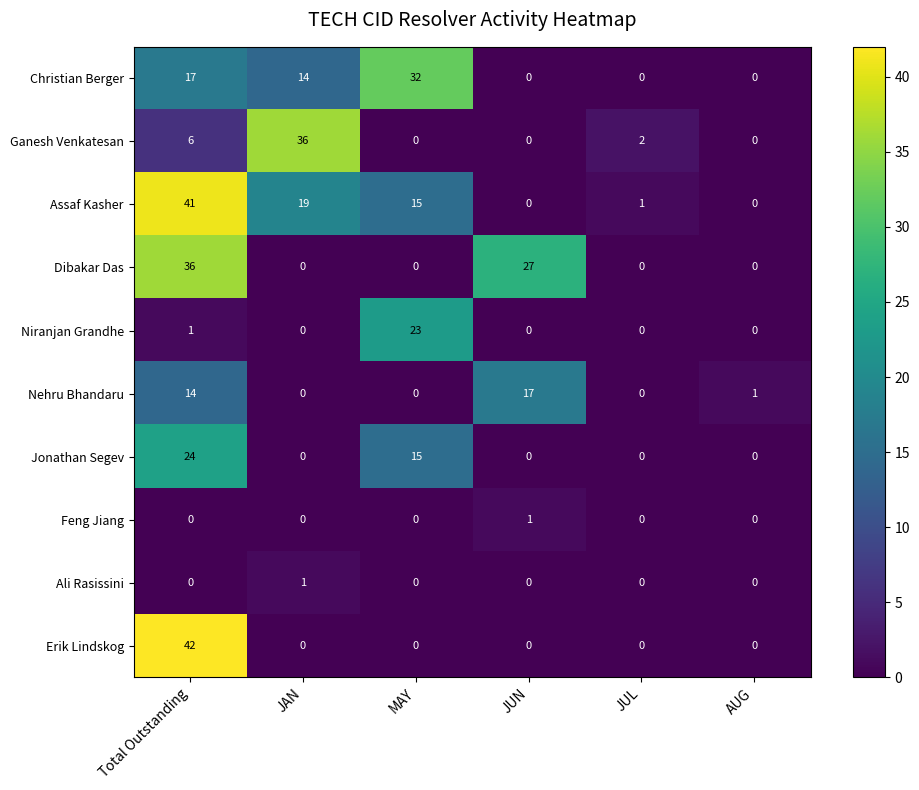

Count the number of categories in the chart.

6